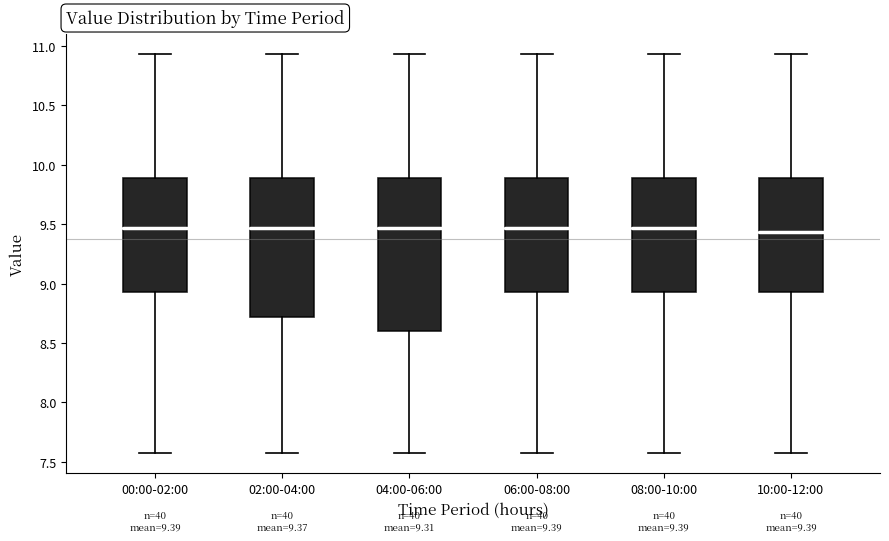

Which box is the tallest, from its lower edge to its upper edge?

04:00-06:00